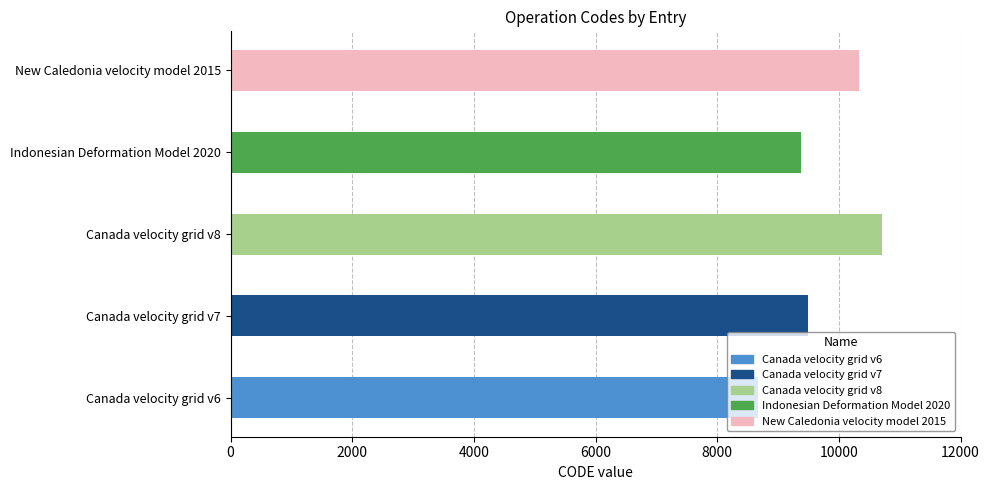

What is the difference between the maximum and minimum values?

2031